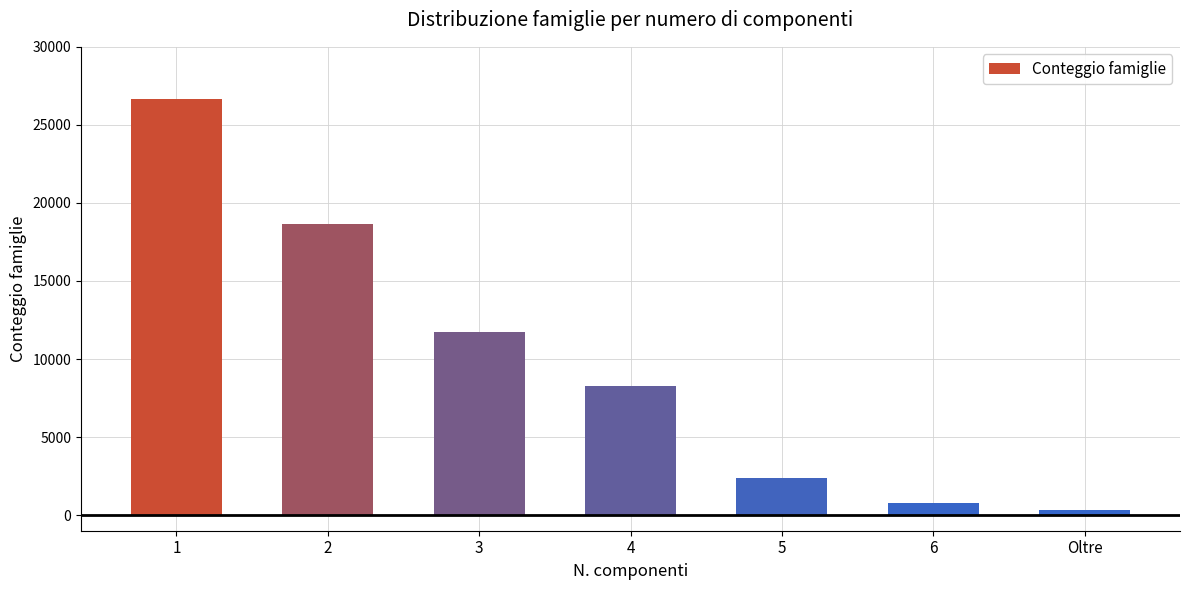

Reading left to right, list all the values displayed in this chart.

26689	18665	11718	8249	2402	754	355